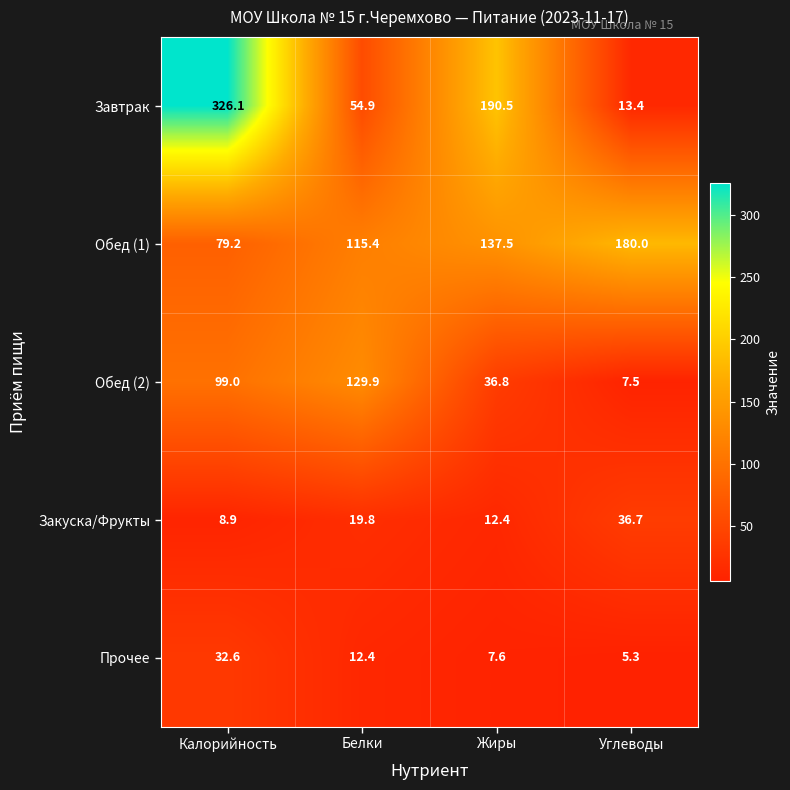

True or false: Закуска/Фрукты has a value of 8.9 at Калорийность.

True